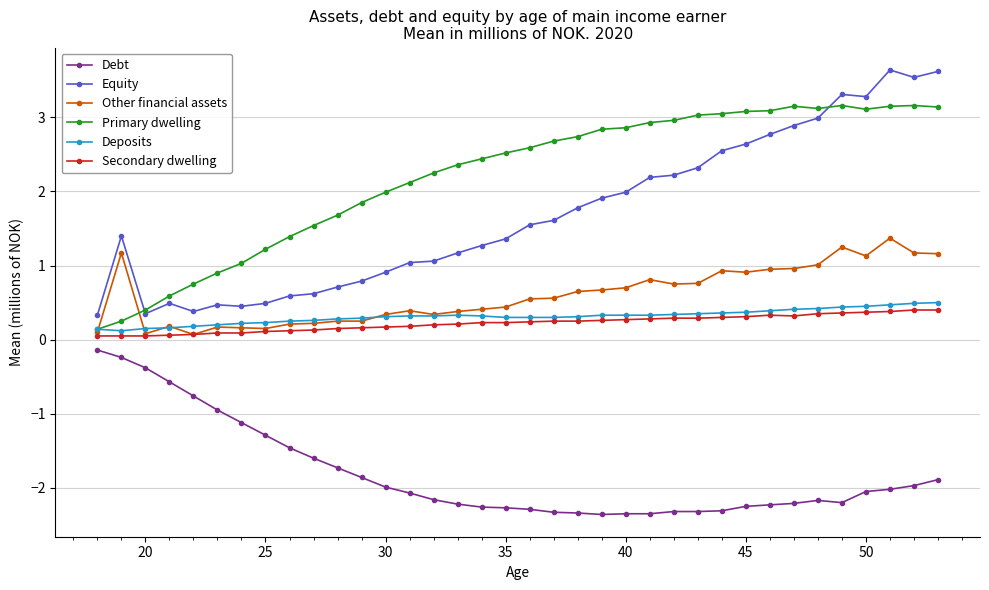

Does the chart have visible grid lines?

Yes